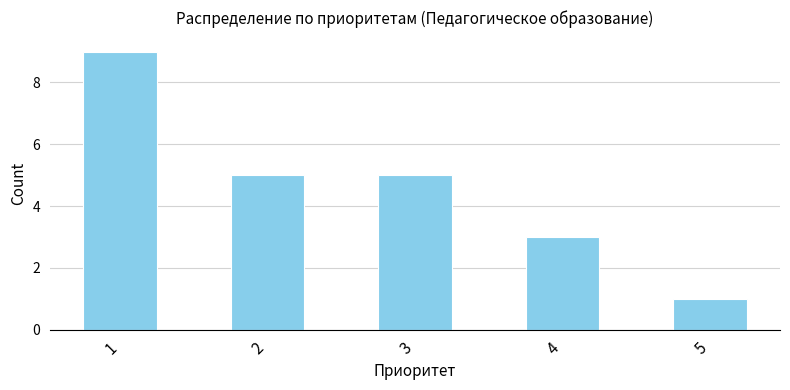

What is the difference between the values at 4 and 3?

2